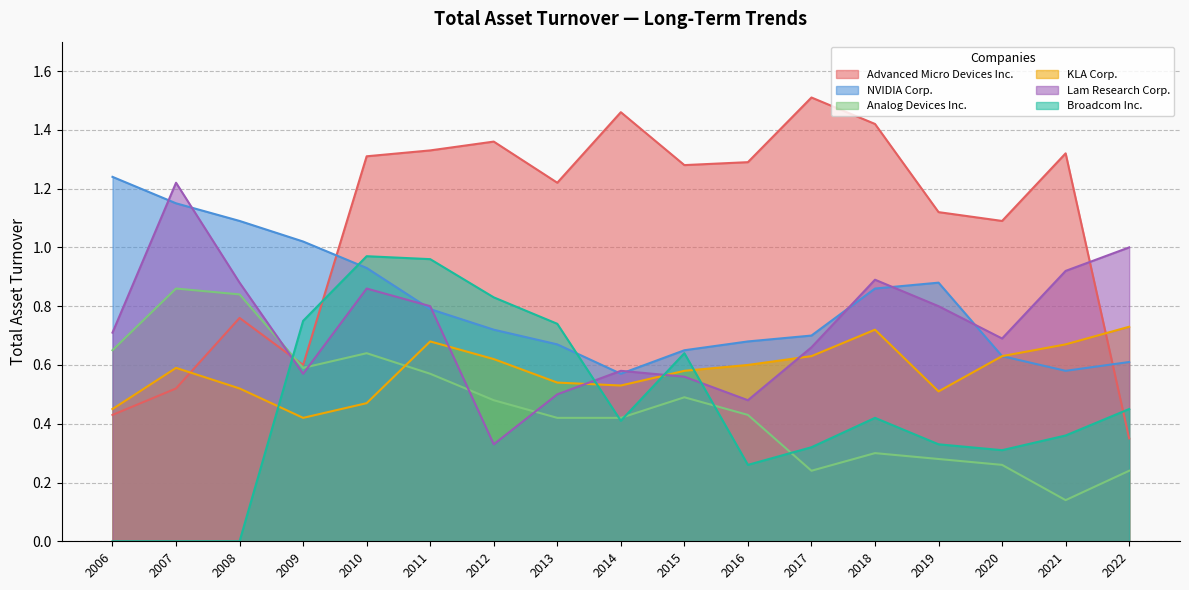

The Broadcom Inc. series shows 0.6 at 2018. True or false?

False